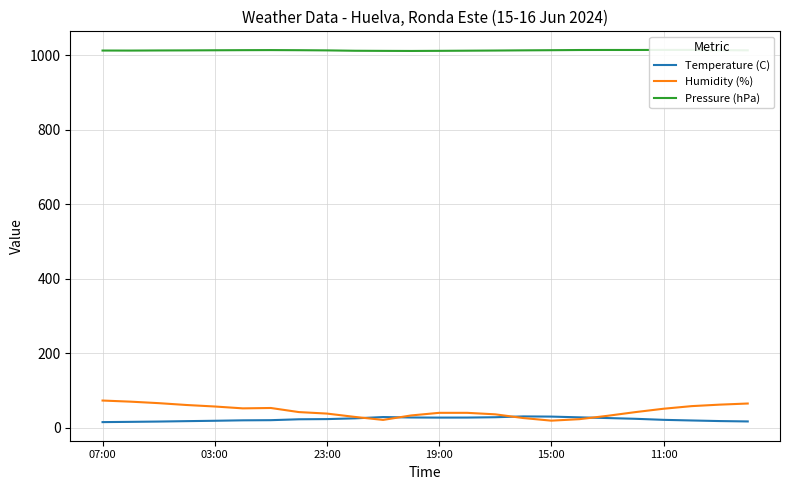

Which series has the largest range (max minus min)?

Humidity (%)